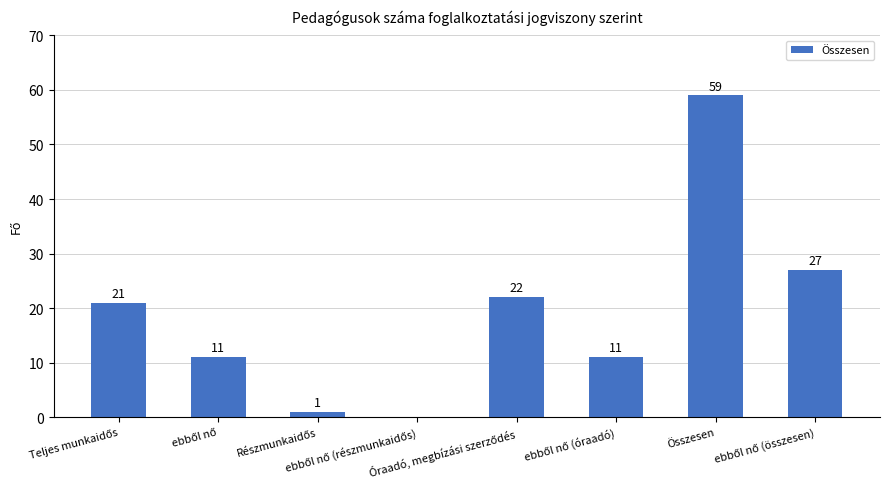

What is the greatest value displayed?

59